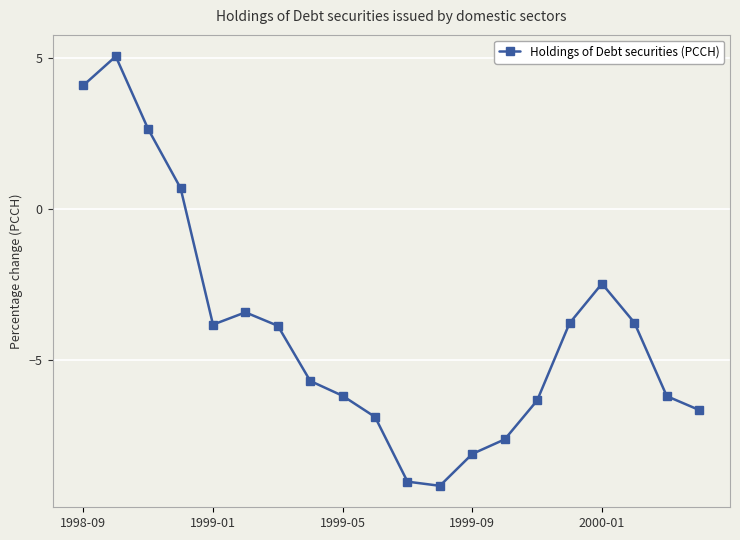

What is the greatest value displayed?

5.1